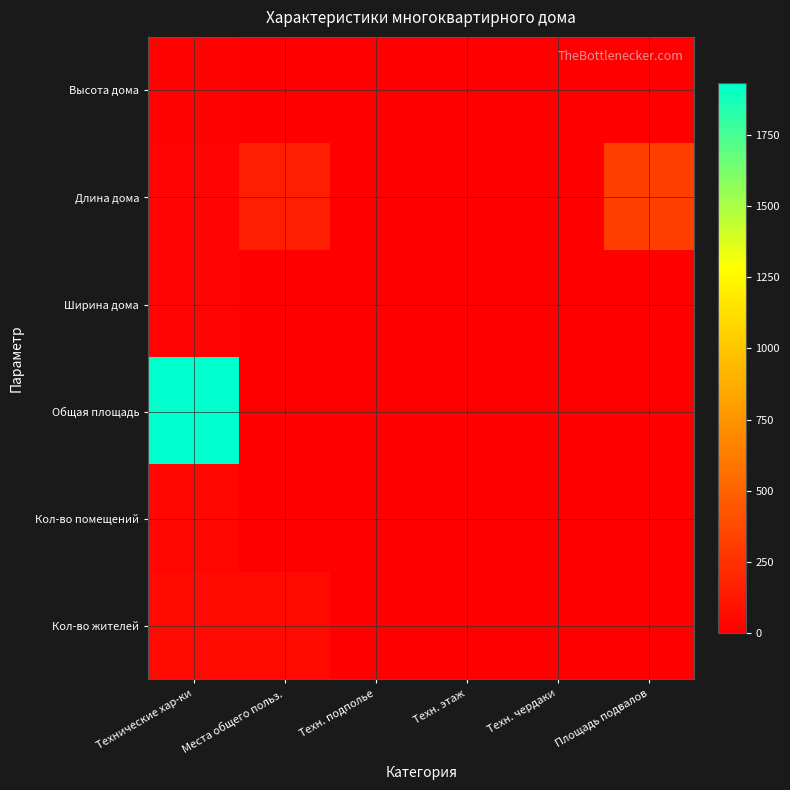

At Технические хар-ки, list the series in order from smallest to largest.

Высота дома, Ширина дома, Длина дома, Кол-во помещений, Кол-во жителей, Общая площадь